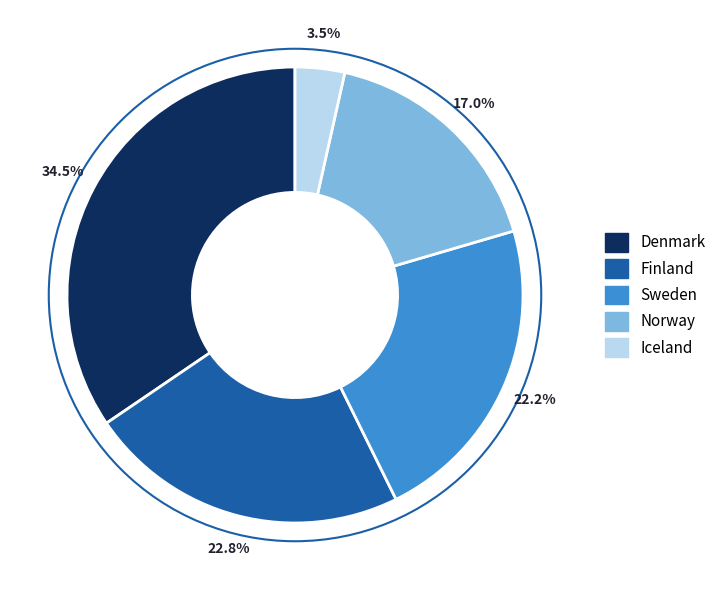

Which slice is the smallest?

Iceland